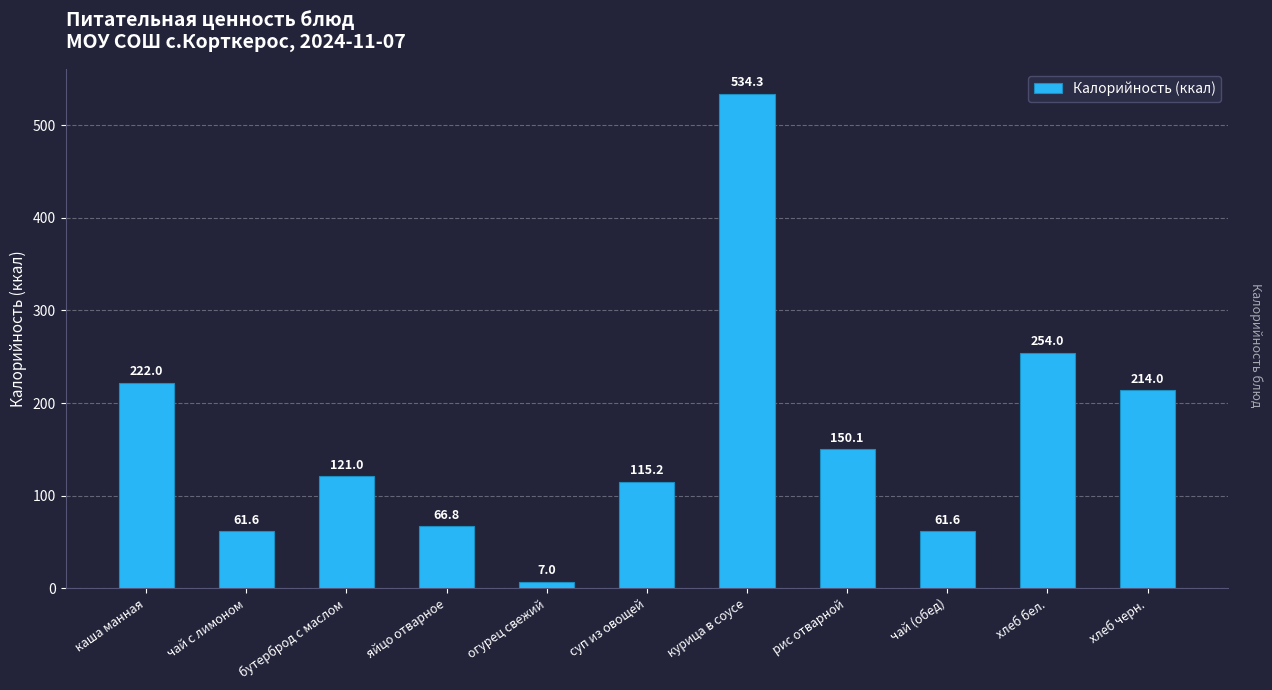

Count the number of data series in this chart.

1